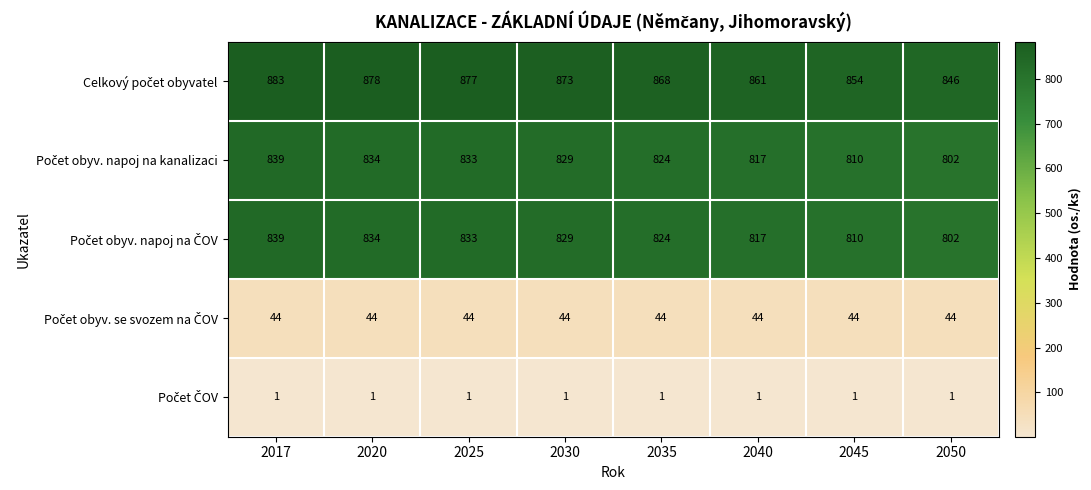

What is the difference between the highest and lowest values at 2040?

860